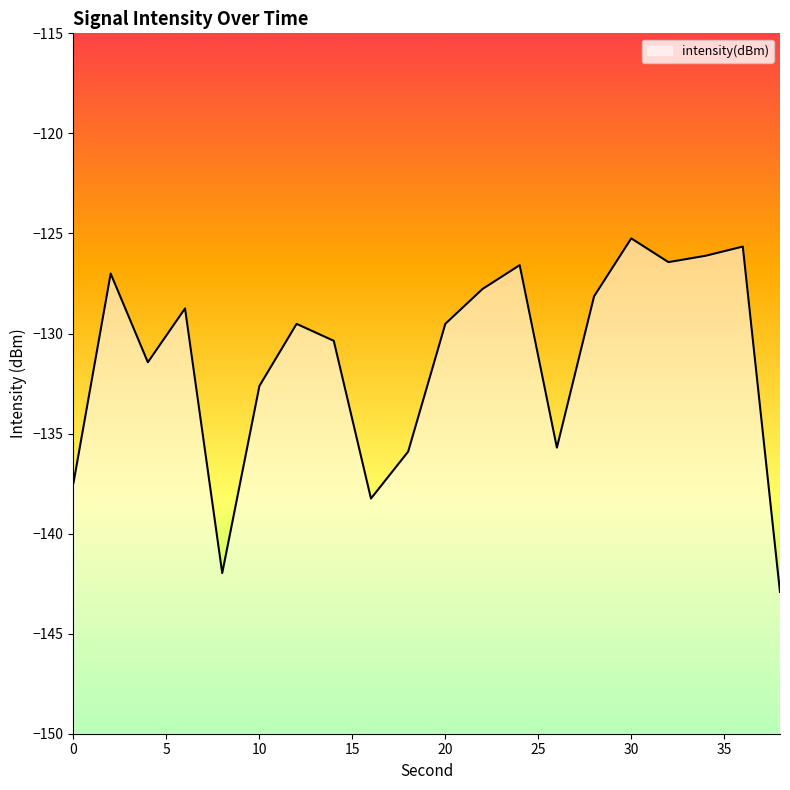

Where is the first local maximum?

2